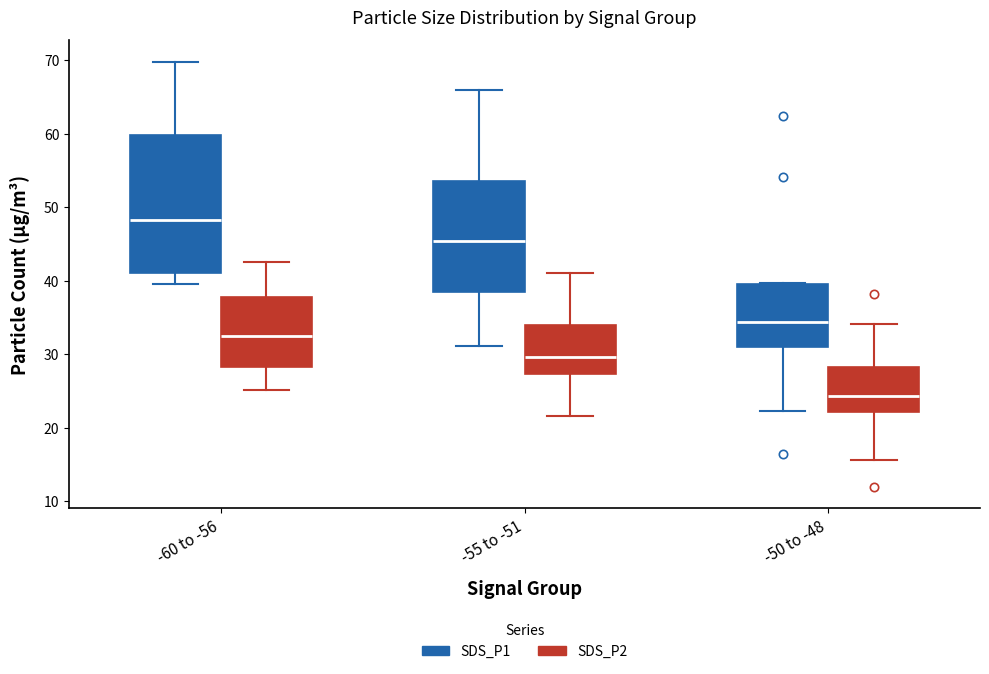

Reading left to right, transcribe this box plot: for each box, give where its median line is, the range the box spans, and where its two whiskers end, as read against the y-axis. The values are not printed on the chart, so give them approximately, as read against the axis.

-60 to -56 (SDS_P1): median 48, box 41 to 60, whiskers 40 to 70
-60 to -56 (SDS_P2): median 32, box 28 to 38, whiskers 25 to 43
-55 to -51 (SDS_P1): median 45, box 39 to 54, whiskers 31 to 66
-55 to -51 (SDS_P2): median 30, box 27 to 34, whiskers 22 to 41
-50 to -48 (SDS_P1): median 34, box 31 to 40, whiskers 22 to 40
-50 to -48 (SDS_P2): median 24, box 22 to 28, whiskers 16 to 34